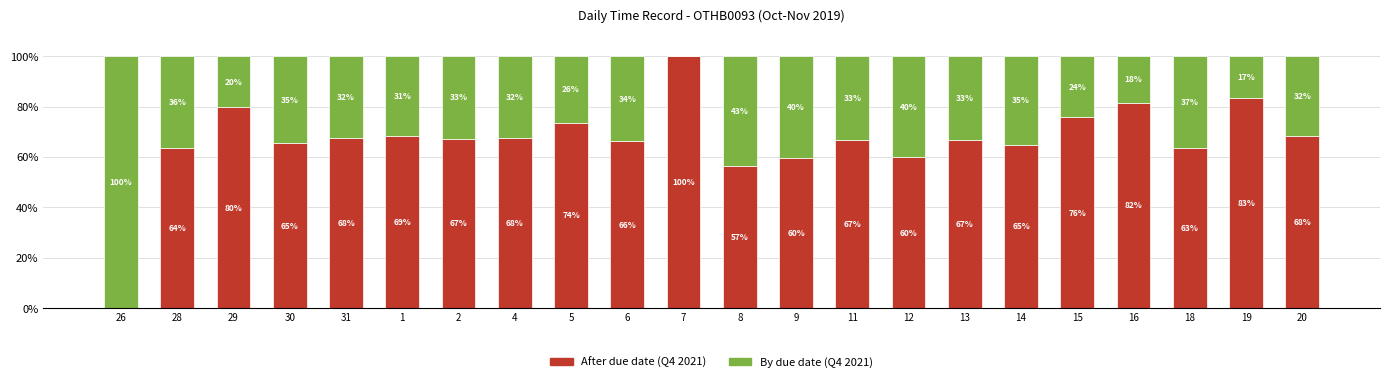

What is the difference between the After due date (Q4 2021) values at 8 and 7?

43.5